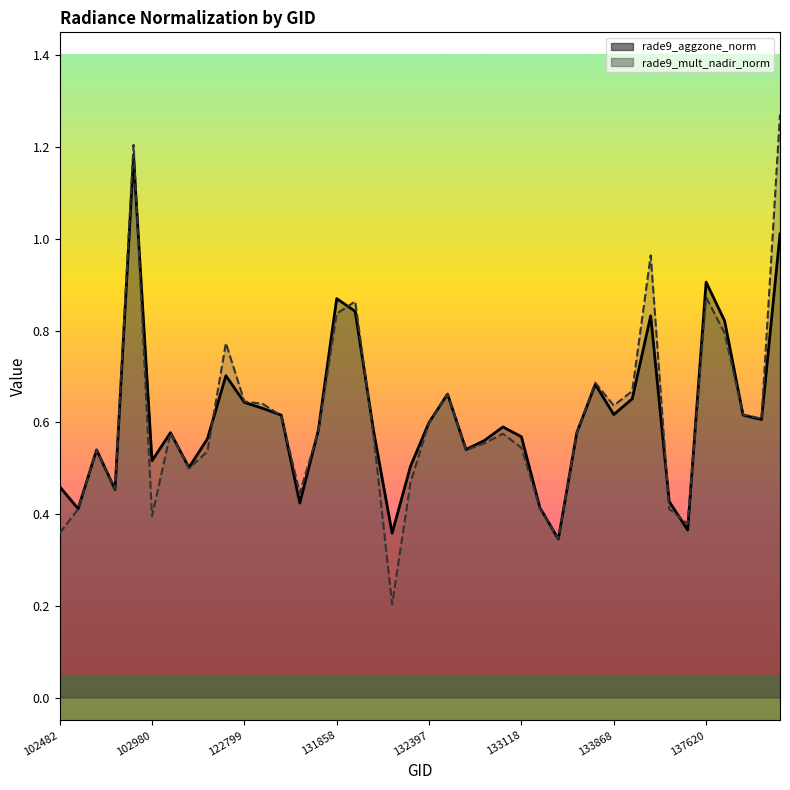

How many interior local peaks does the rade9_mult_nadir_norm series have?

10